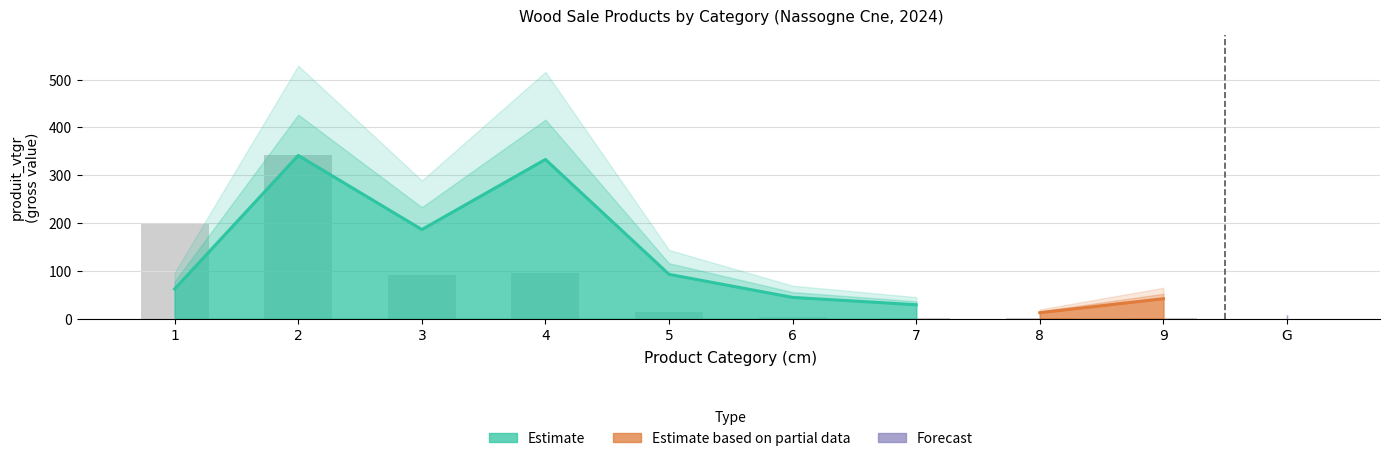

What is the sum of the values at 1 and 2?

538.2